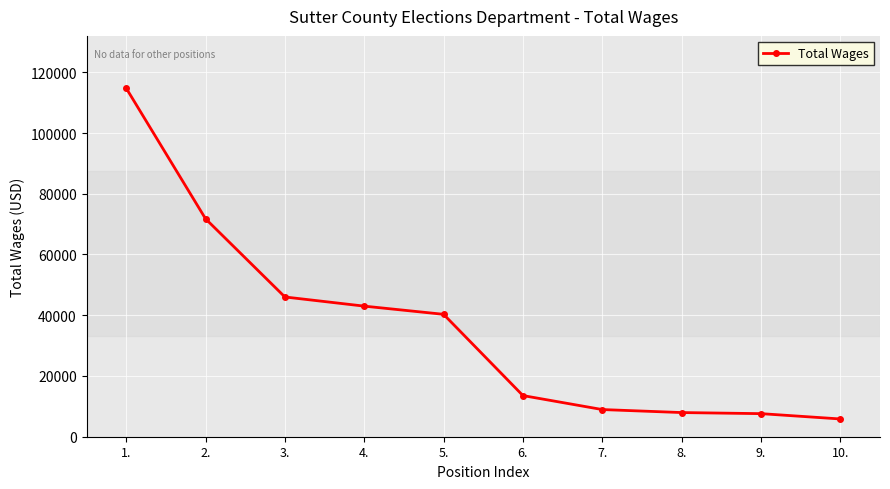

What is the smallest value displayed?

5847